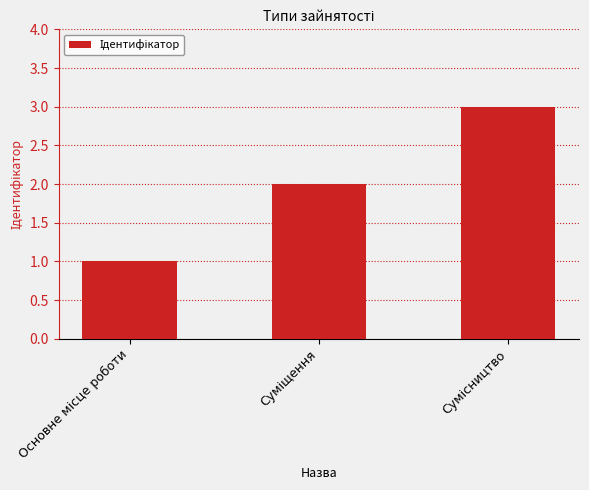

What is the sum of all values?

6